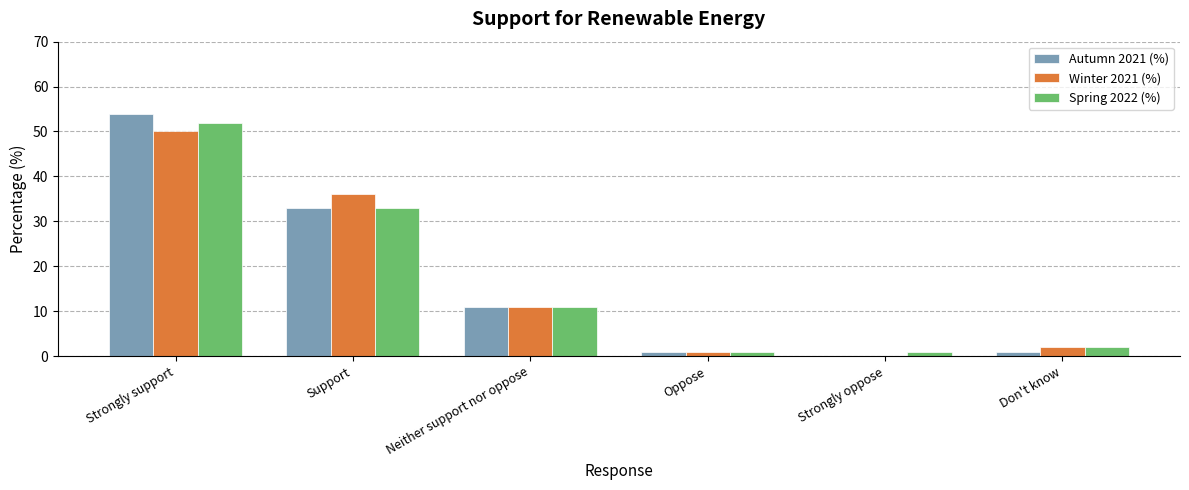

At which category is the sum across all series the highest?

Strongly support